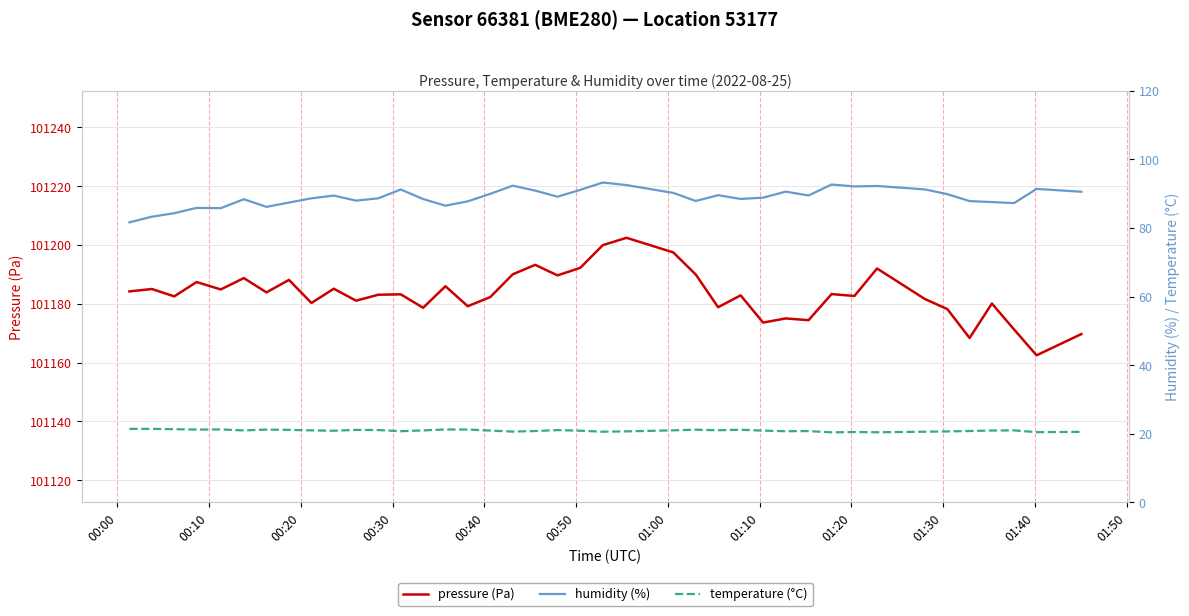

How many values in the humidity (%) series are below 89?

20